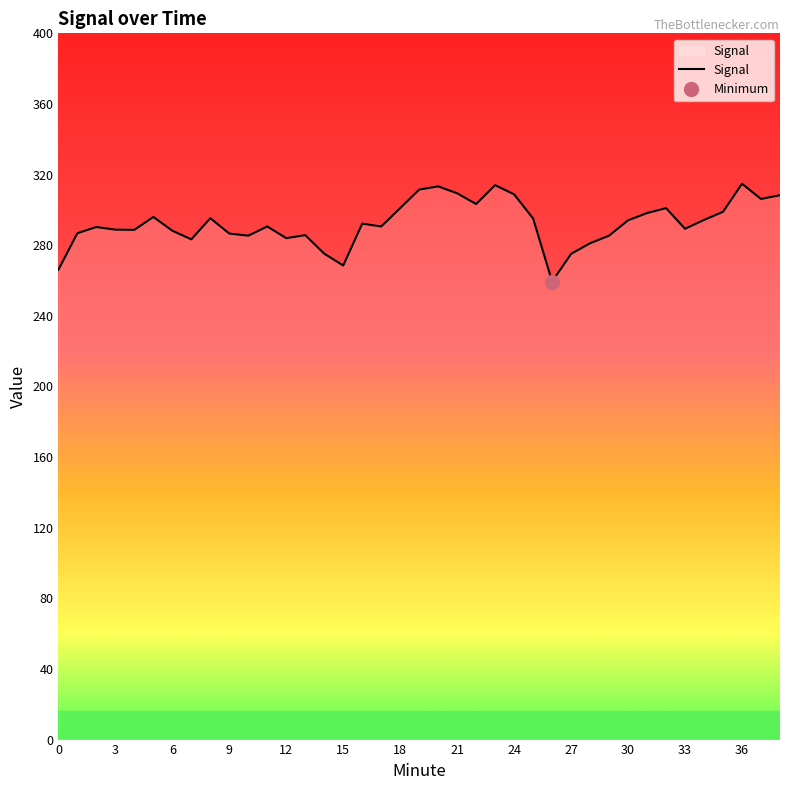

Read the value at 36.

314.8